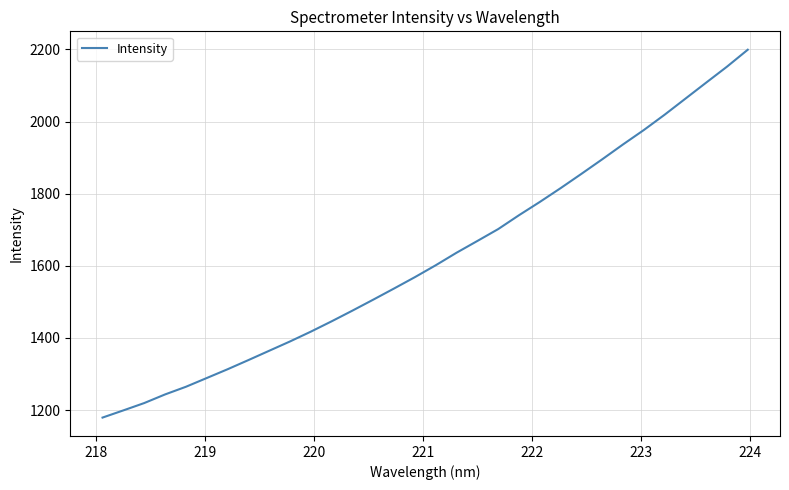

What is the smallest value displayed?

1179.2